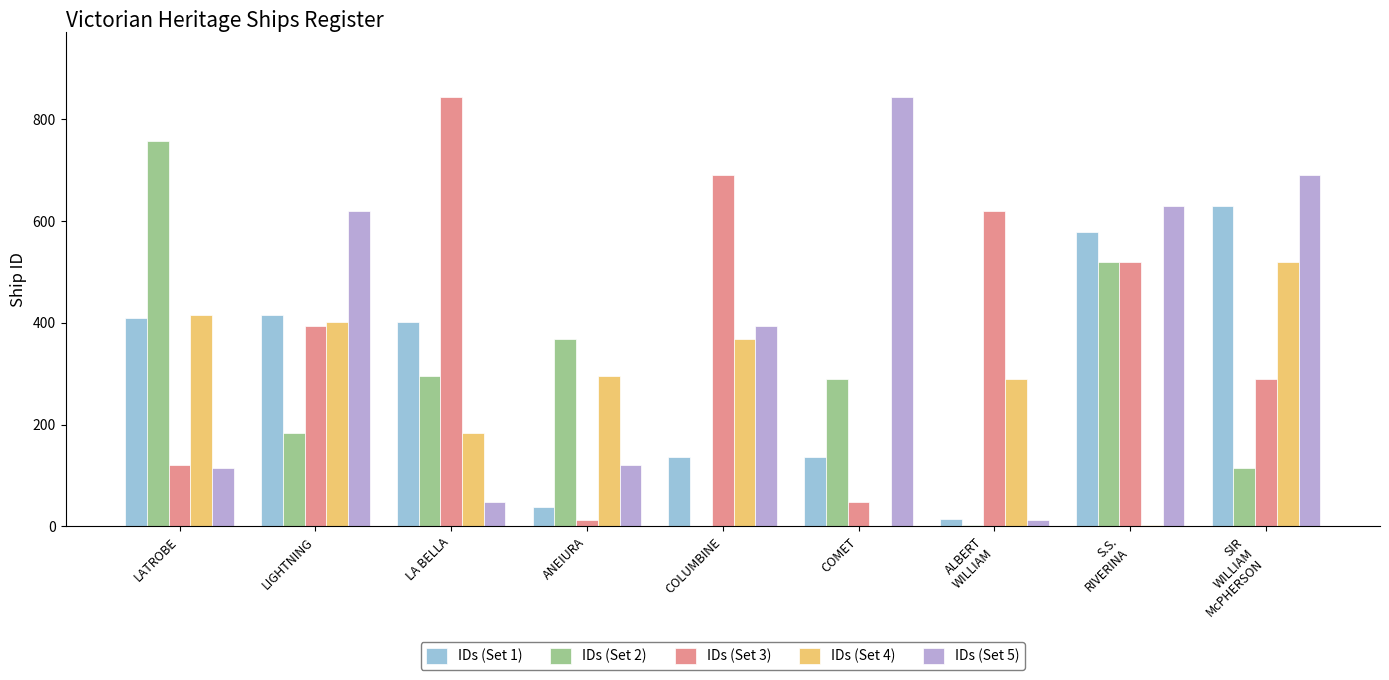

Is it true that IDs (Set 3) equals 48 at COMET?

True